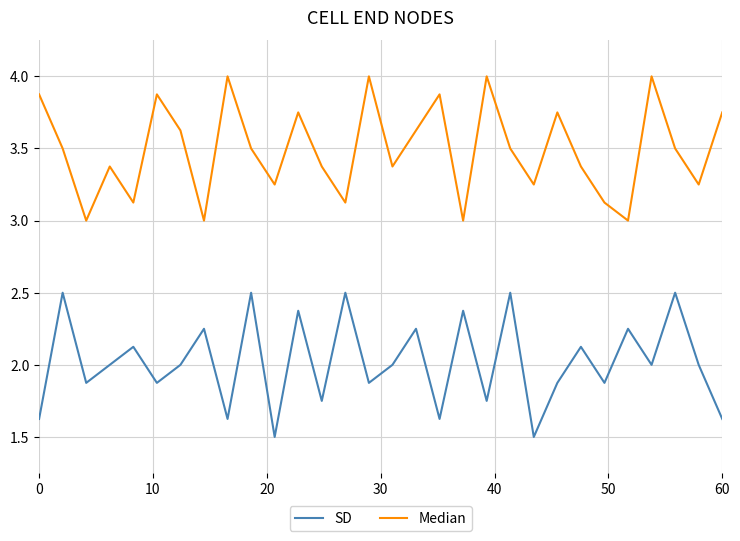

List the series in order of their peak value, highest first.

Median, SD